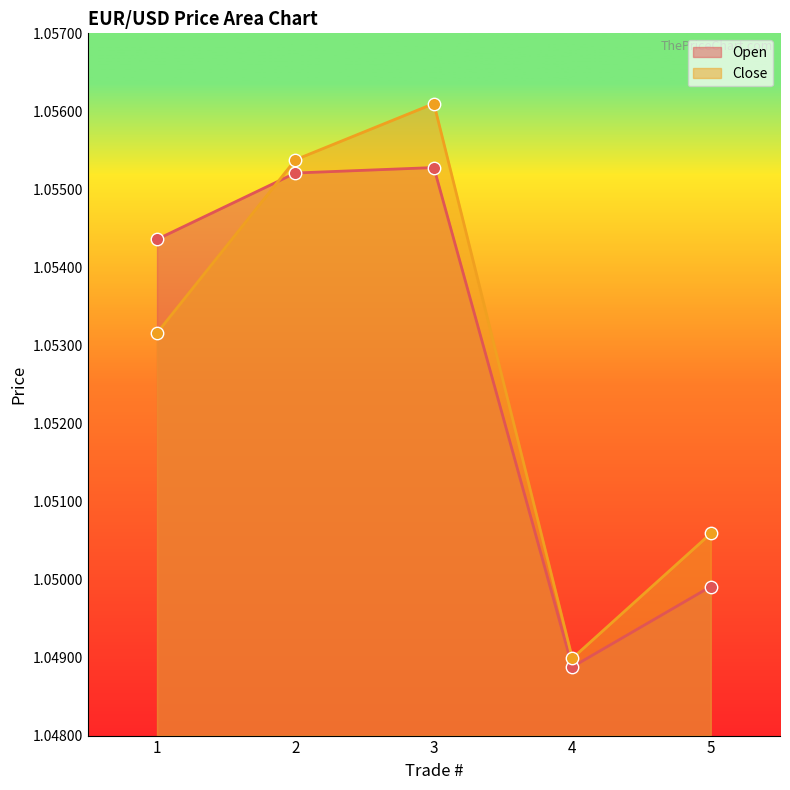

Which series has the widest spread of Y values?

Close